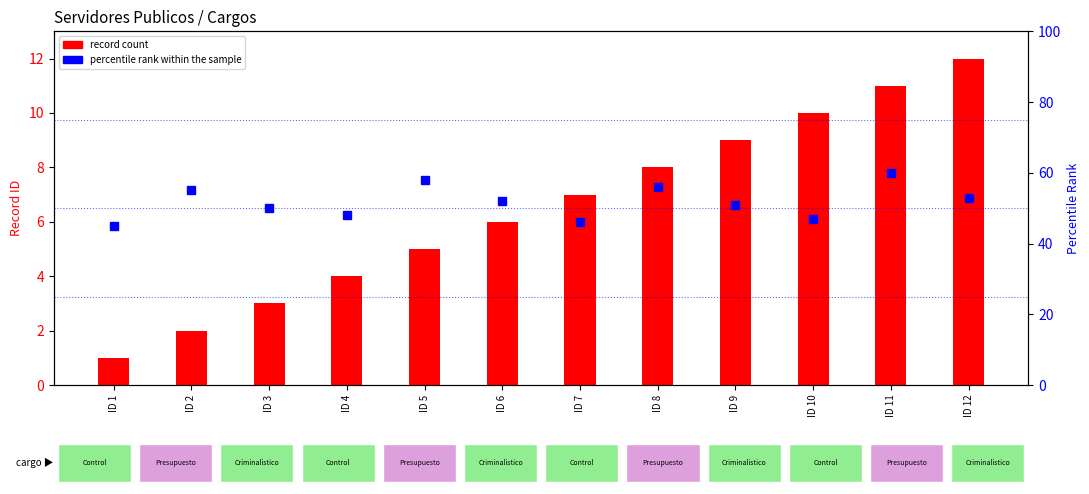

What is the average value of the percentile rank within the sample series?

52